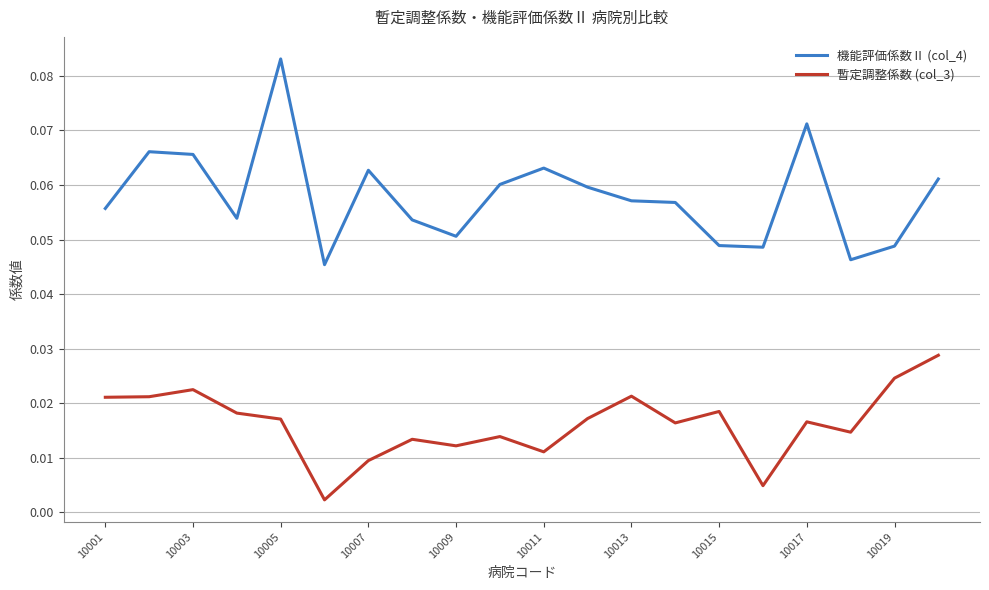

Is this an area chart (filled region under the line)?

No